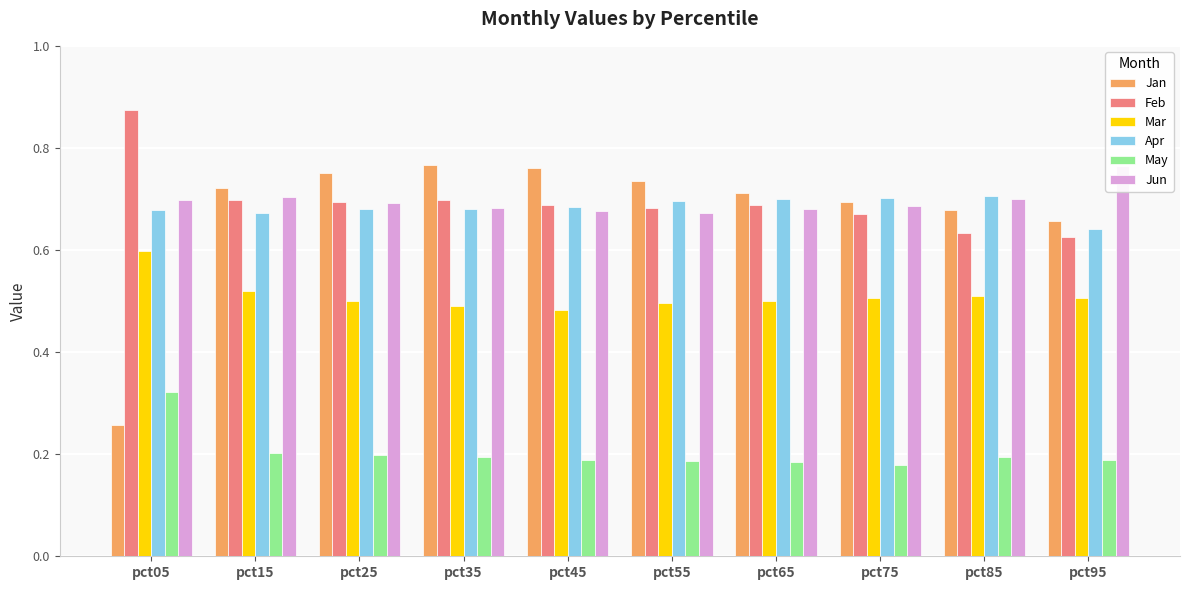

Which category has the lowest value in the Jun series?

pct55